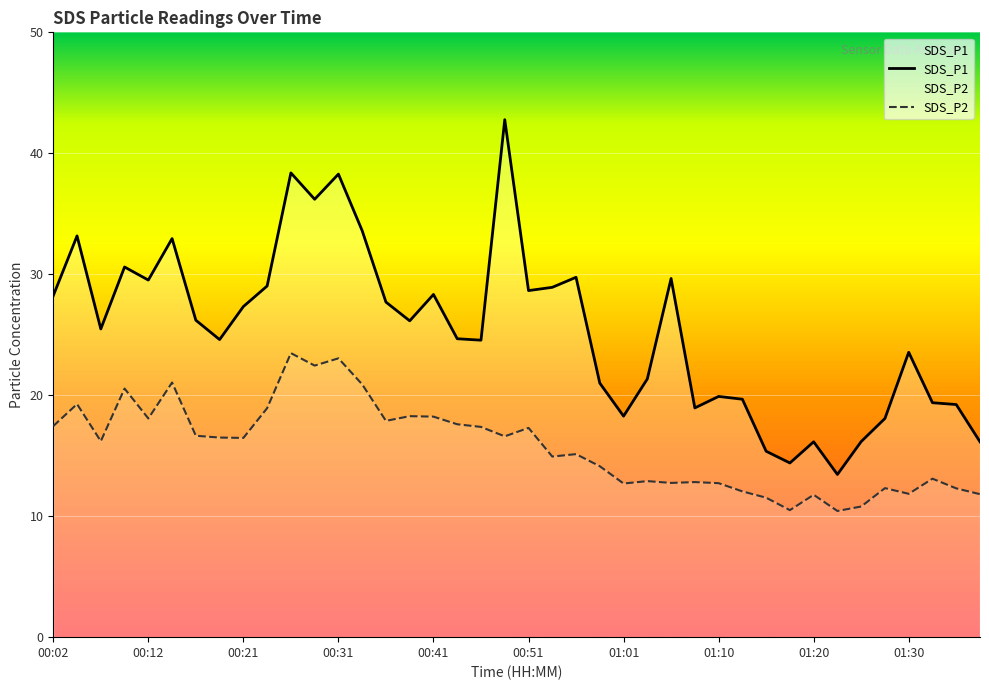

True or false: SDS_P1 and SDS_P2 intersect in this chart.

False